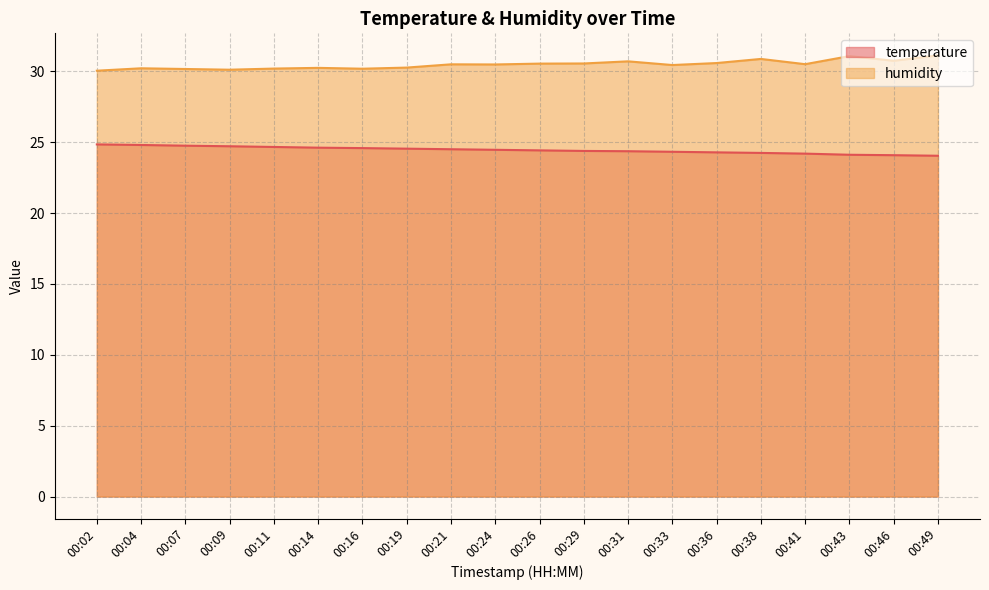

At how many categories does at least one series exceed 30?

20